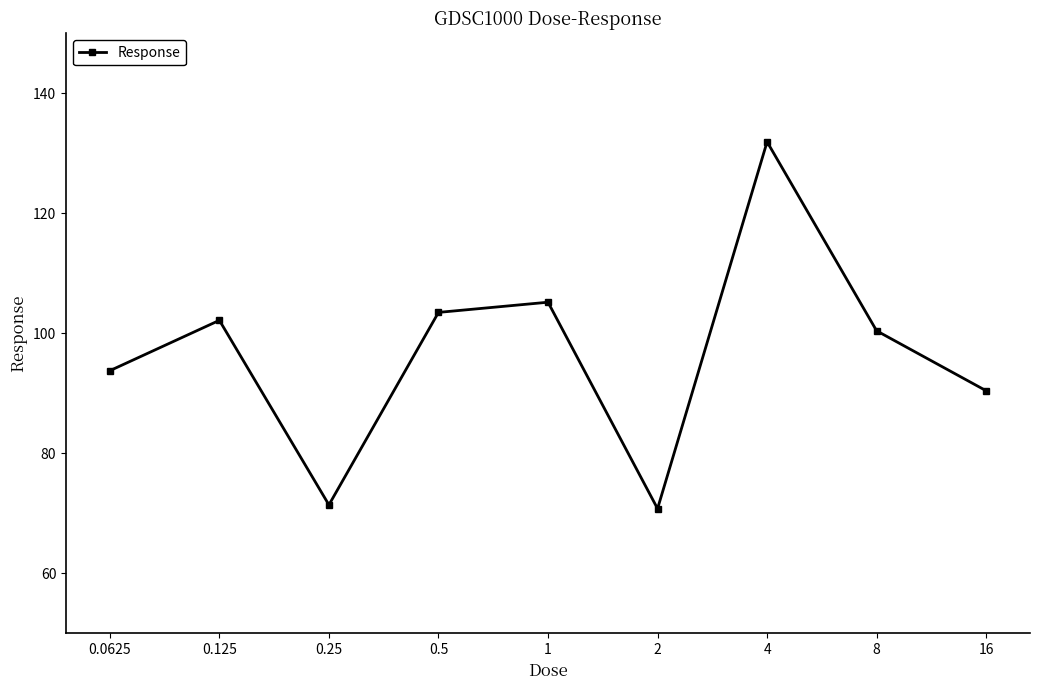

What is the average value?

96.6